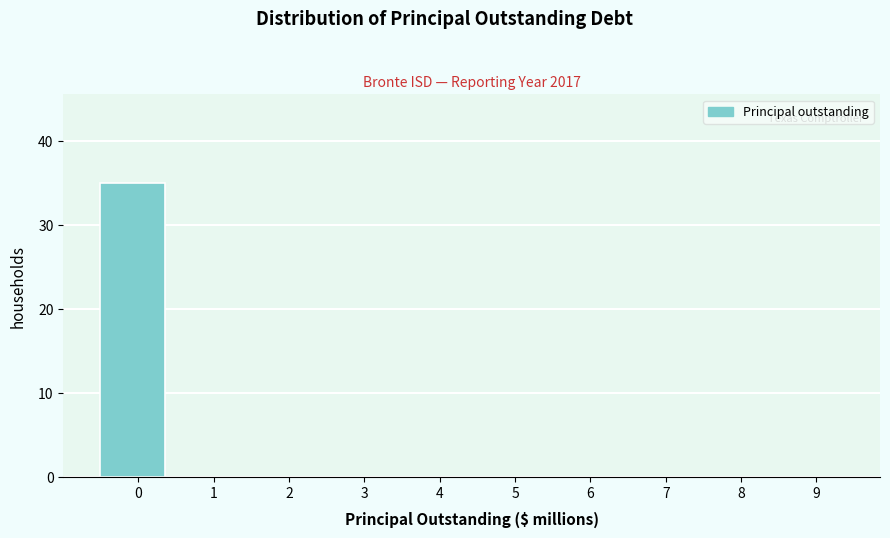

Reading left to right, what are all the values shown in this chart?

0=35	1=0	2=0	3=0	4=0	5=0	6=0	7=0	8=0	9=0